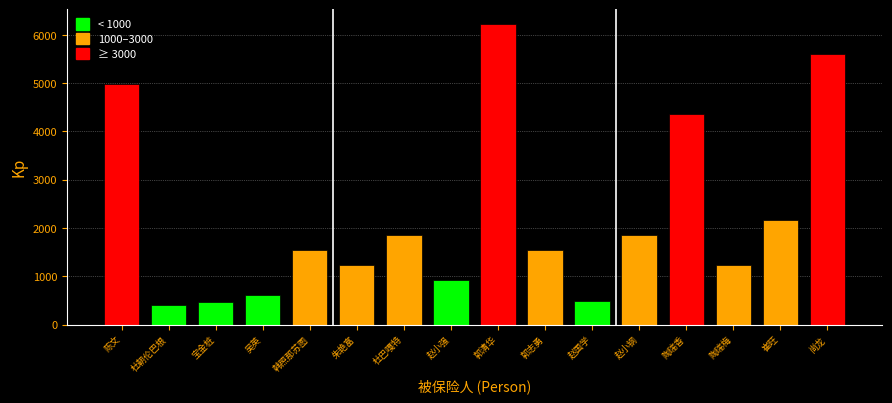

Reading left to right, list all the values displayed in this chart.

4975.7	404.3	466.5	622.0	1554.9	1243.9	1865.9	932.9	6219.6	1554.9	497.6	1865.9	4353.7	1243.9	2176.9	5597.6